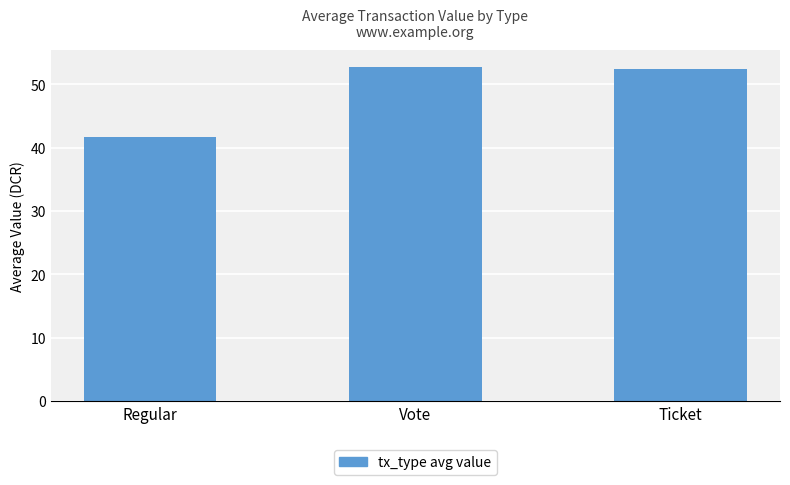

Which category has the lowest value across all series?

Regular